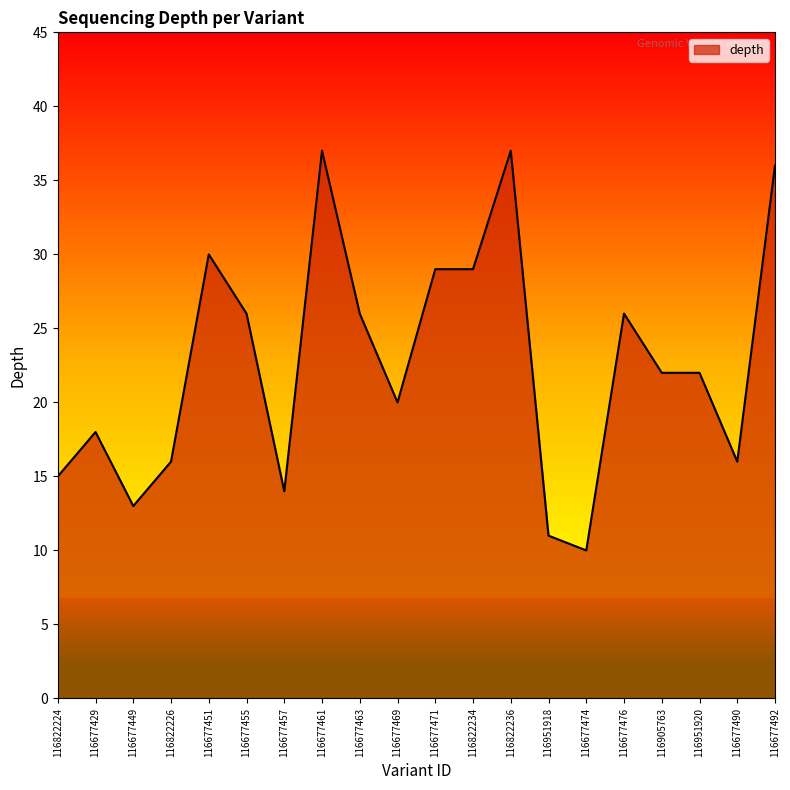

What is the sum of the values at 116677457 and 116822236?

51